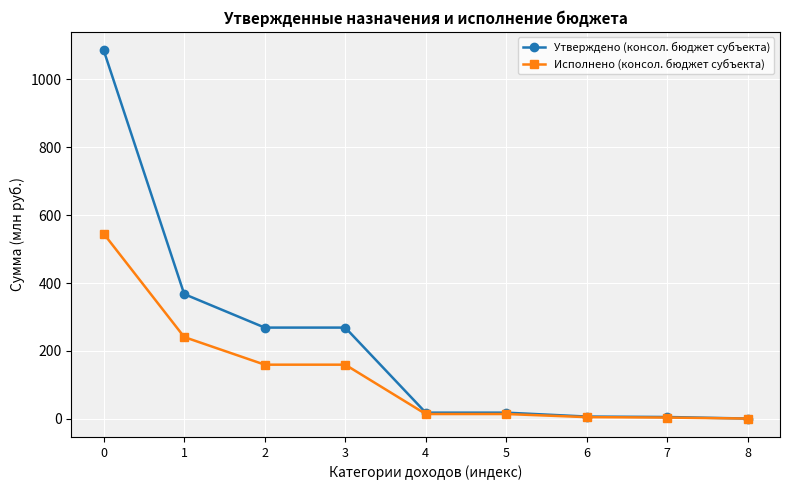

Rank the series by their average value, from highest to lowest.

Утверждено (консол. бюджет субъекта), Исполнено (консол. бюджет субъекта)